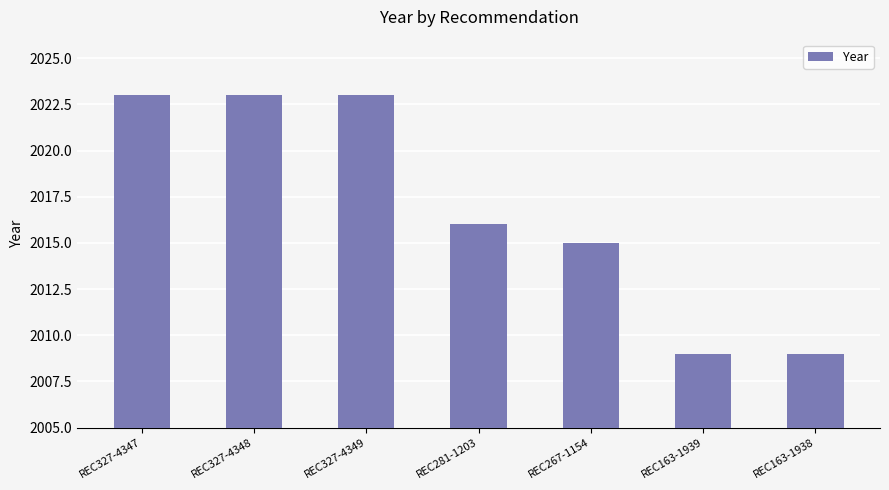

What is the label of the 7th bar from the left?

REC163-1938